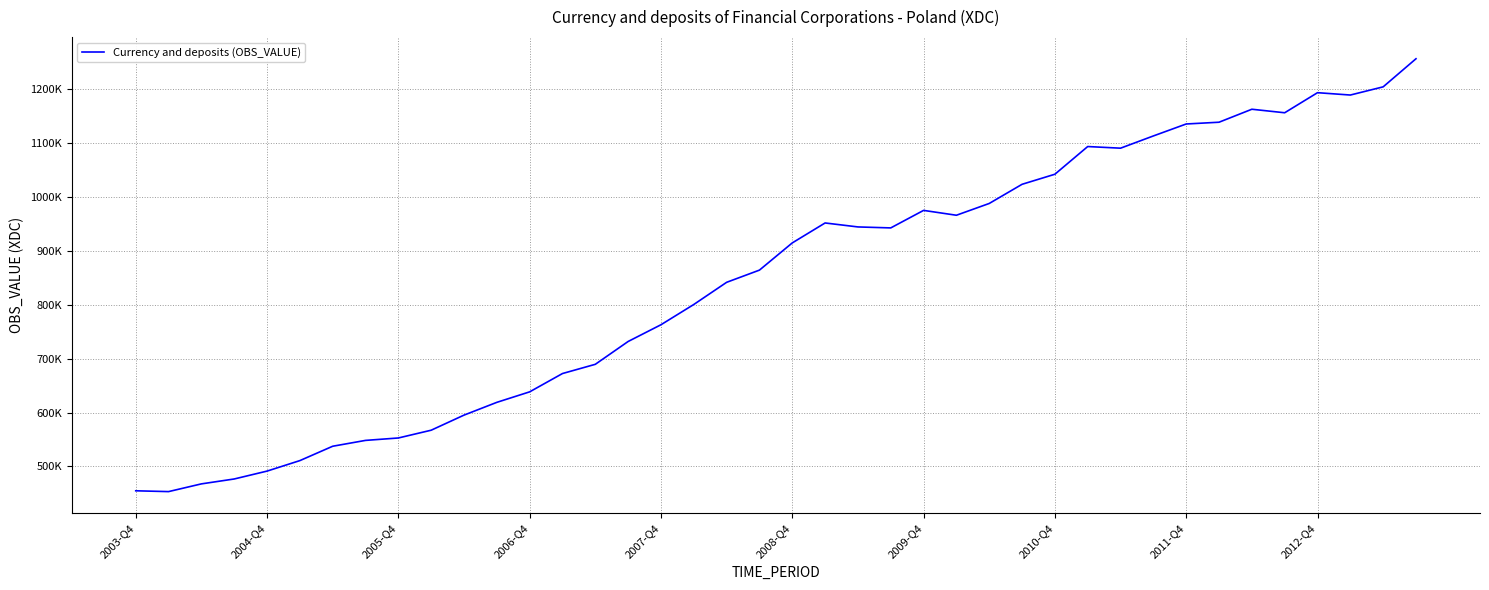

Does the chart display data point markers on the line(s)?

No